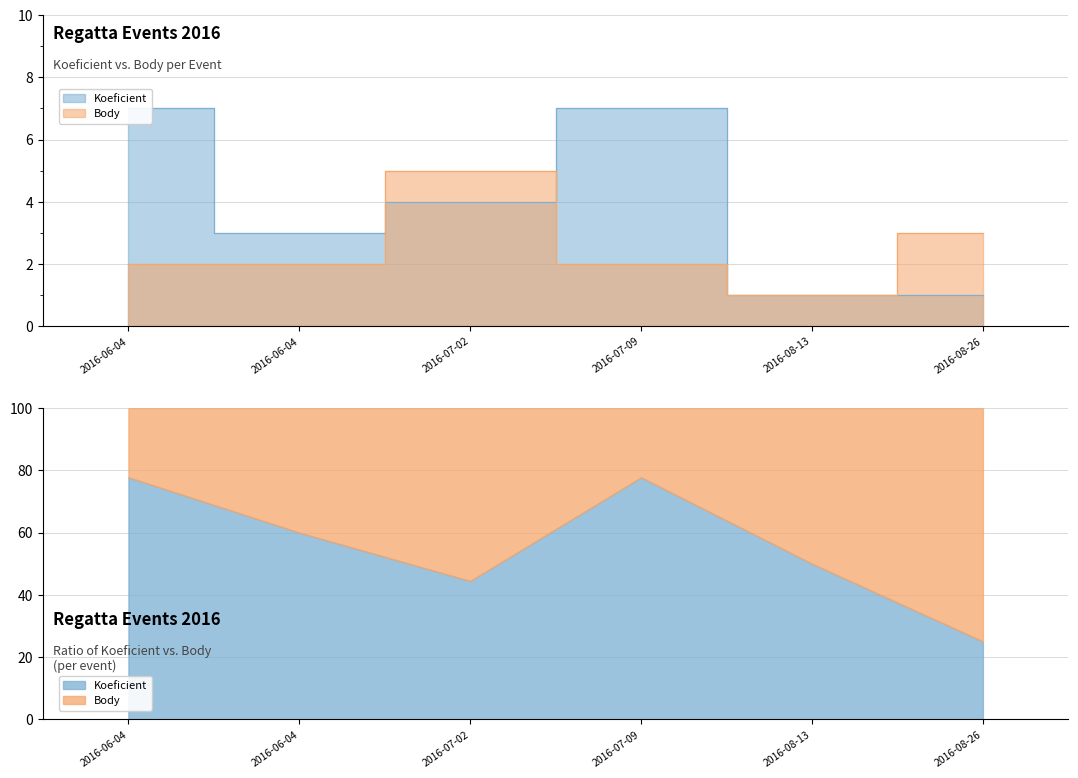

Where do Koeficient and Body first cross each other?

2016-06-04 and 2016-07-02